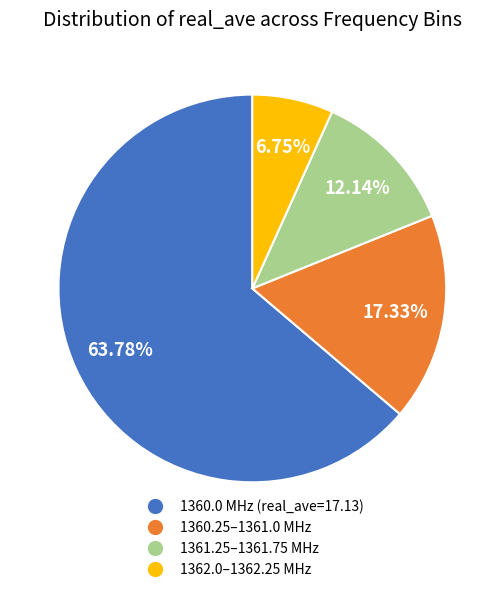

How many slices are in this pie chart?

4